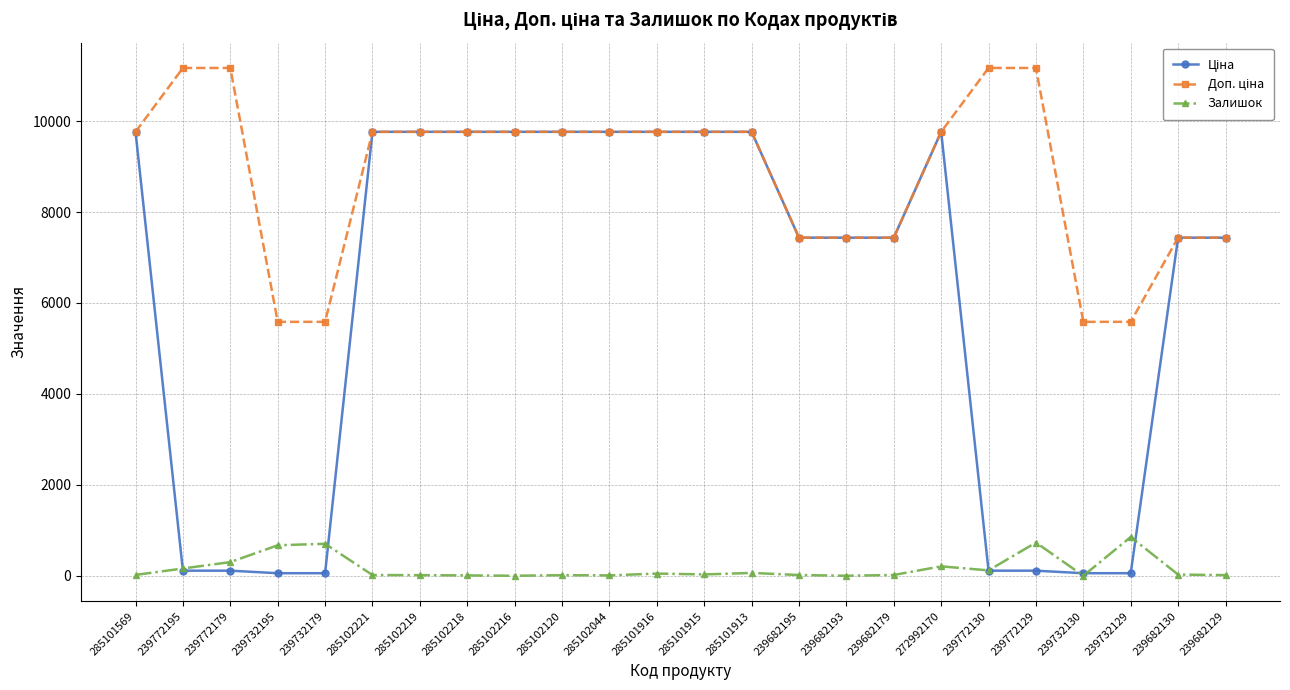

The Залишок series shows 0.0 at 285102216. True or false?

True